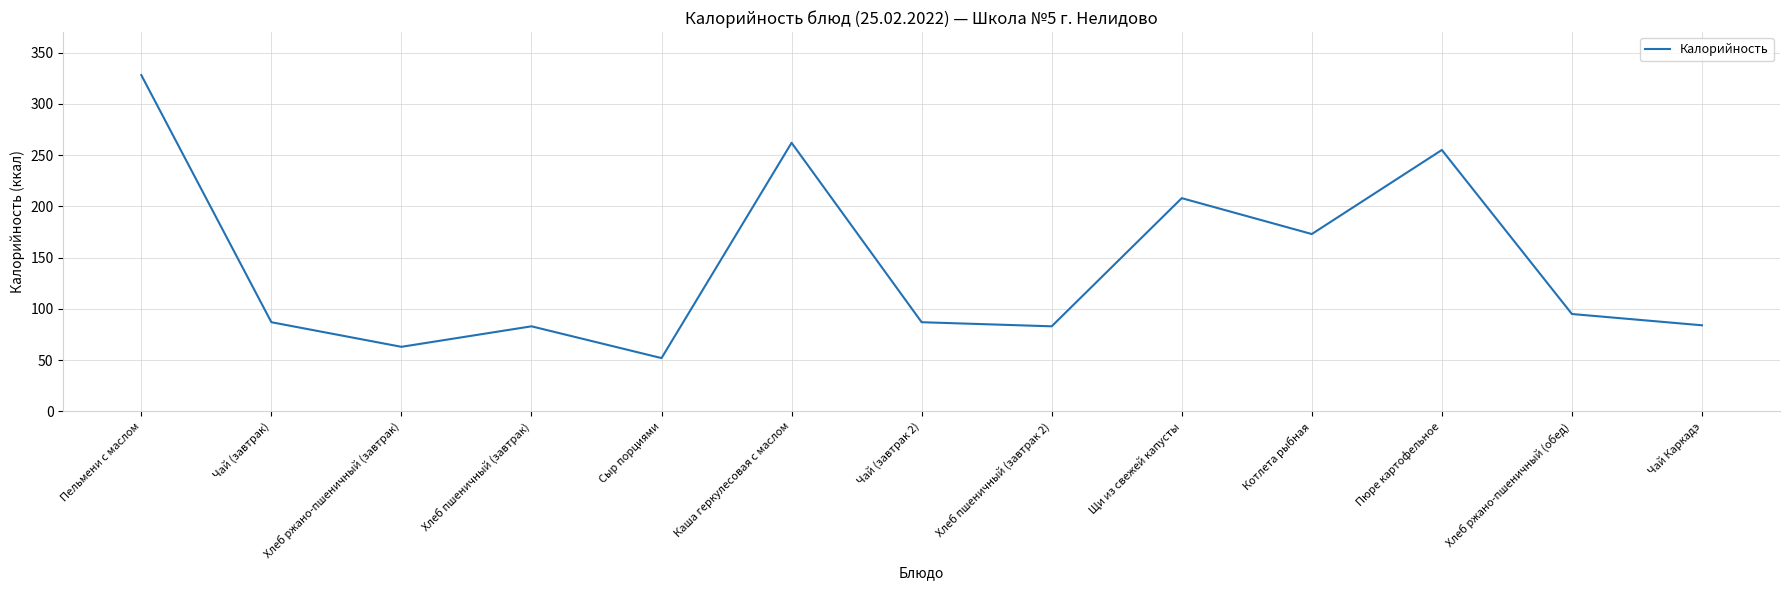

The chart shows a value of 43 at Щи из свежей капусты. True or false?

False